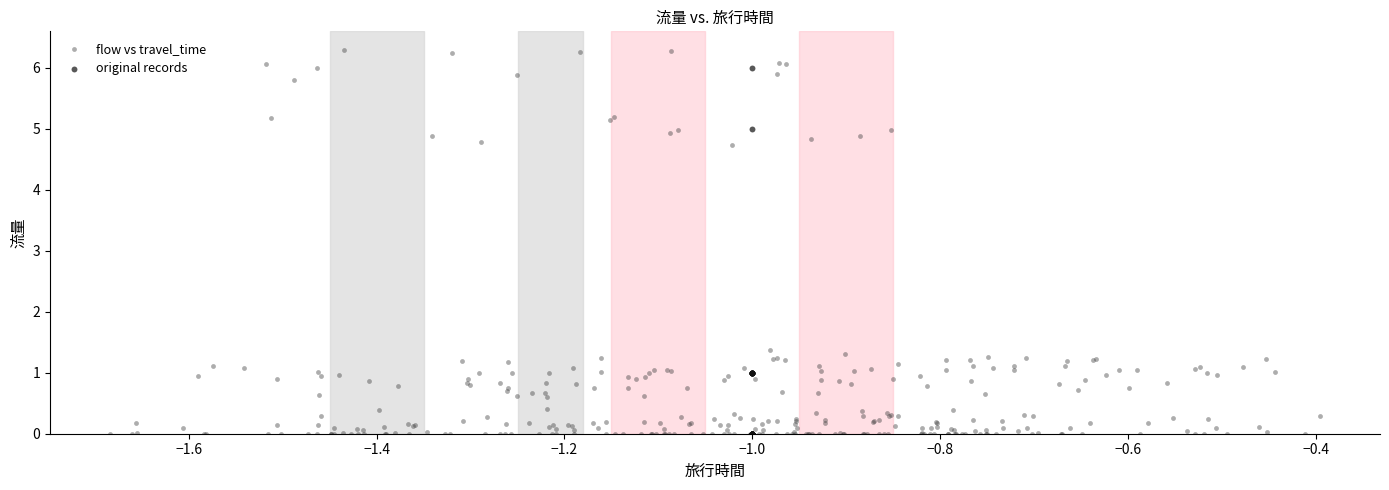

Which series contains the highest Y value?

flow vs travel_time